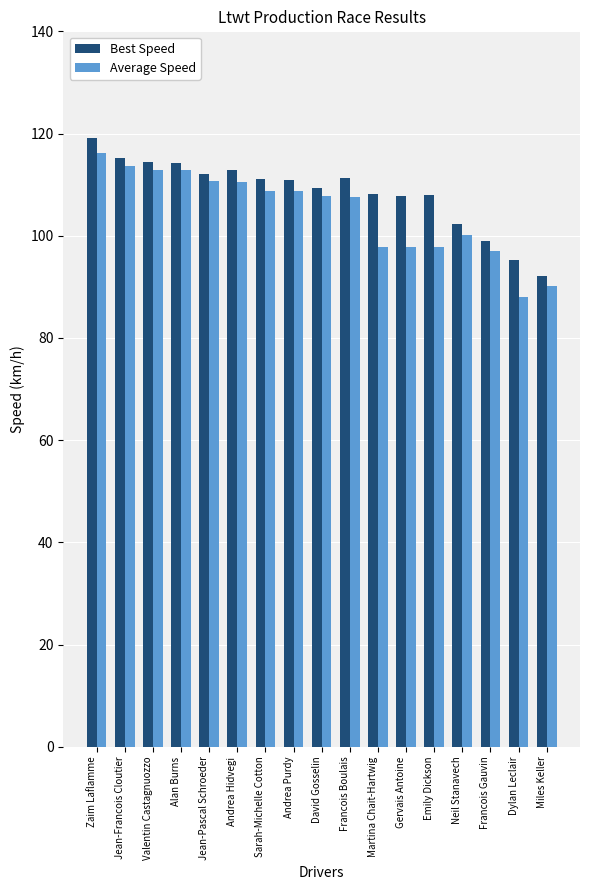

How many data points in Best Speed are above 110?

9